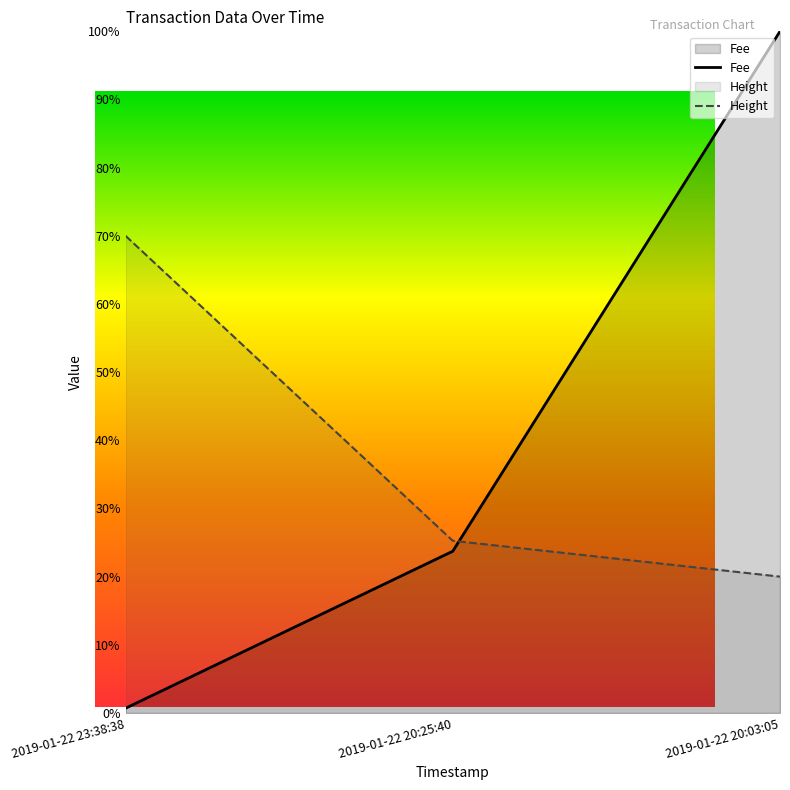

At 2019-01-22 23:38:38, list the series in order from smallest to largest.

Fee, Height